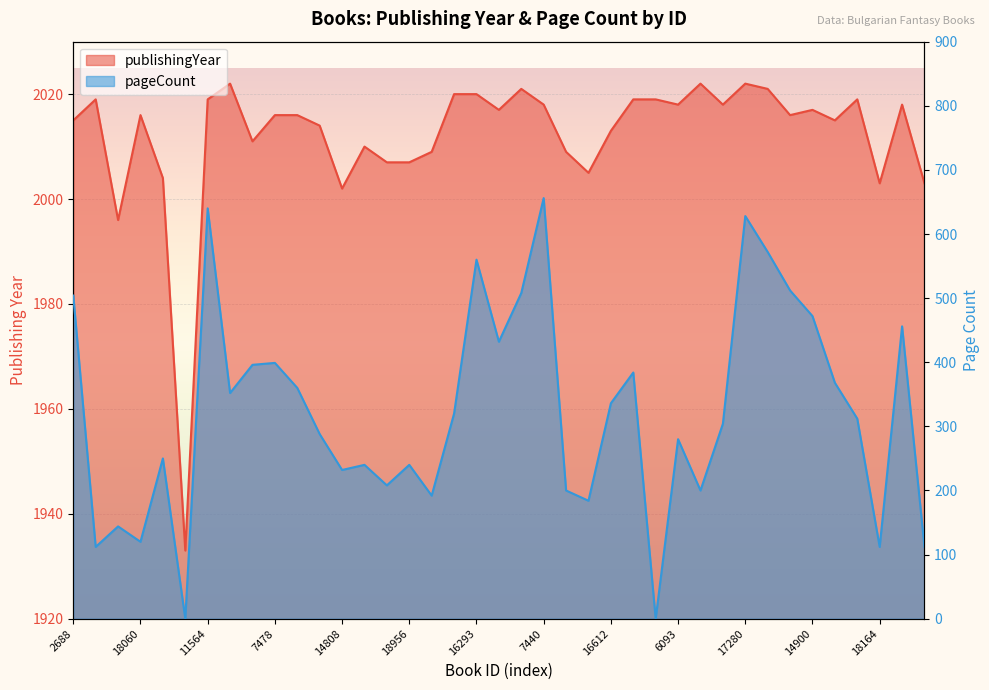

True or false: pageCount and publishingYear cross at least once.

False